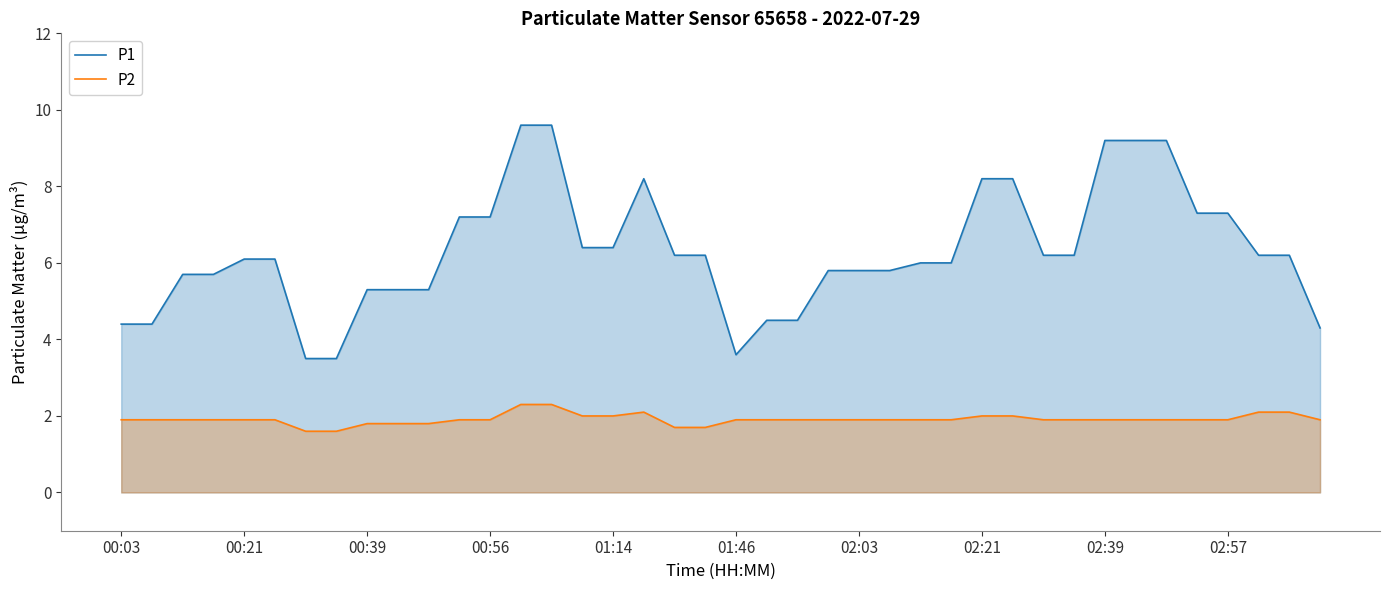

Rank the series at 15 from lowest to highest value.

P2, P1